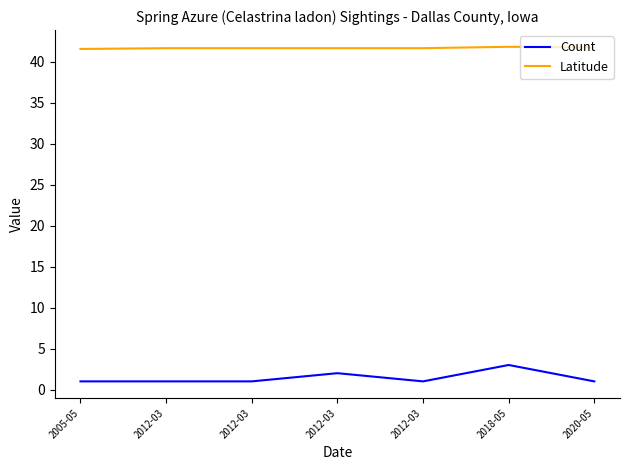

Rank the series by their average value, from lowest to highest.

Count, Latitude